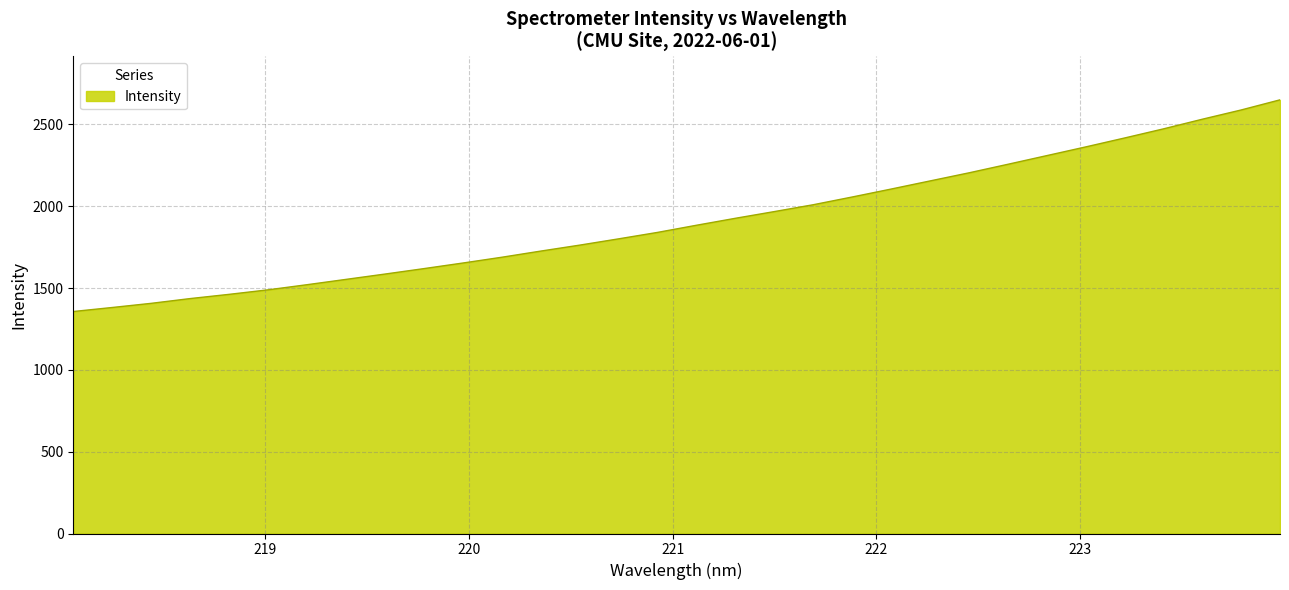

What is the smallest value displayed?

1356.4